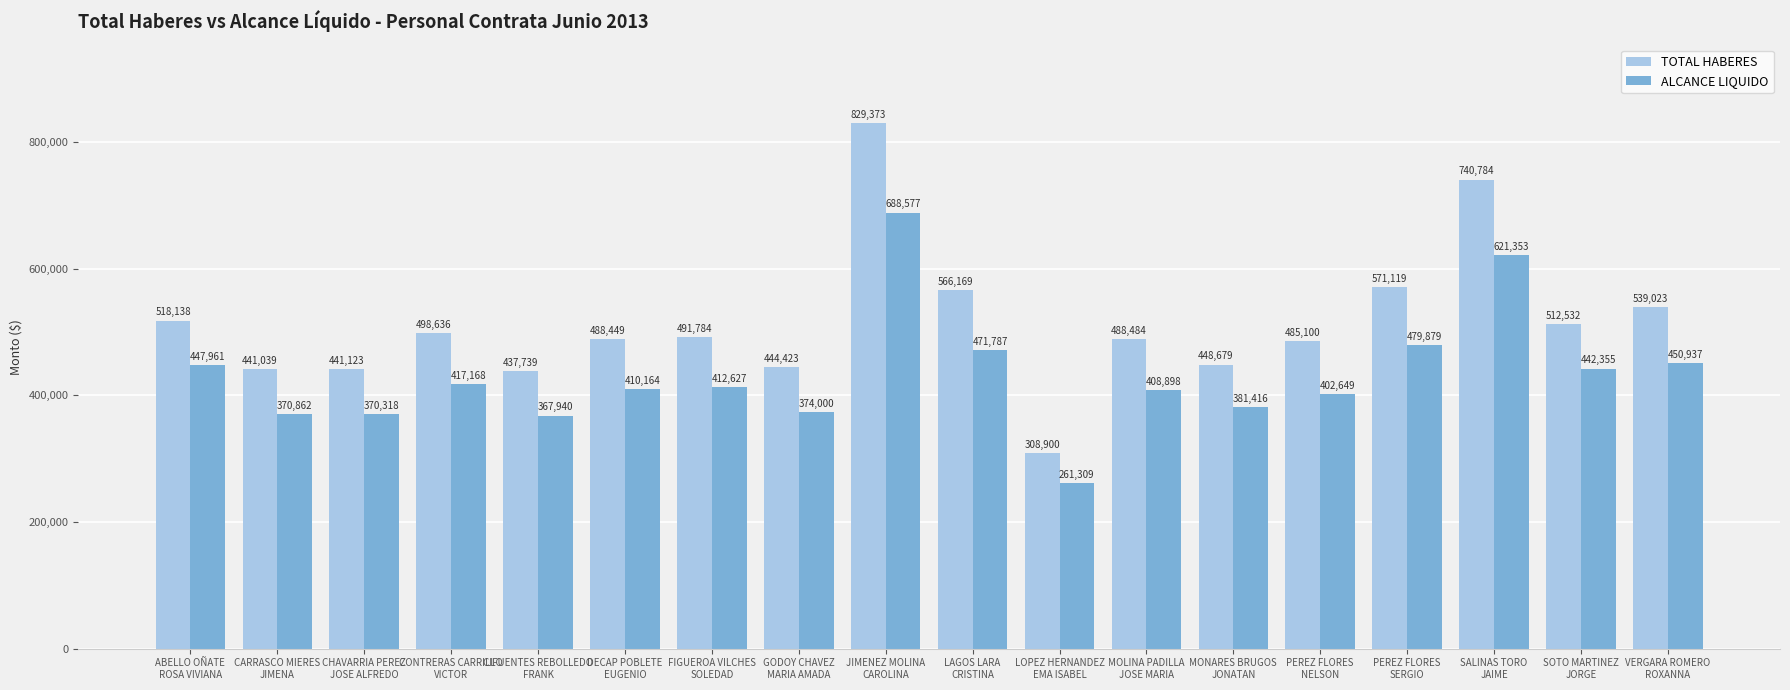

What is the sum of all TOTAL HABERES values?

9251494